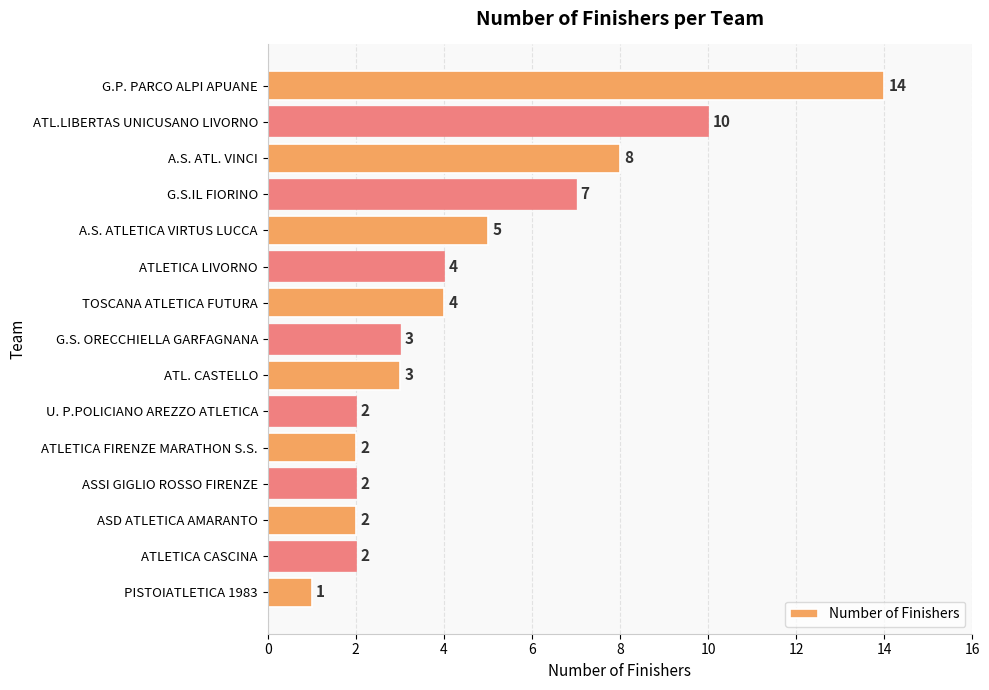

What is the label of the 6th bar from the bottom?

U. P.POLICIANO AREZZO ATLETICA